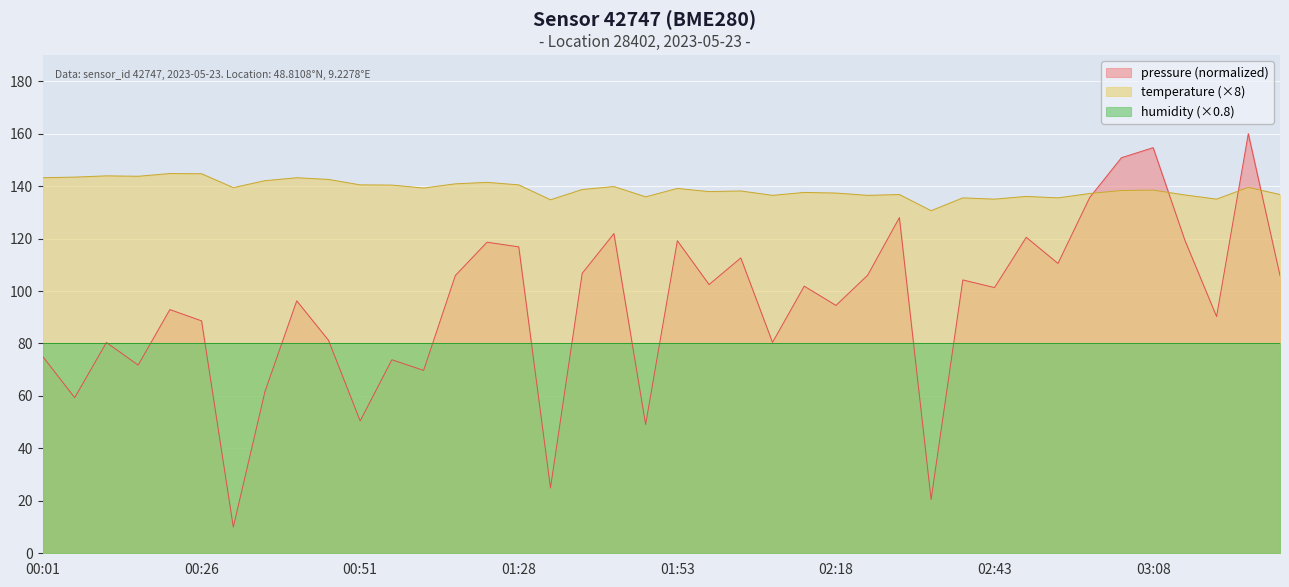

At which category does the chart reach its peak across all series?

03:23